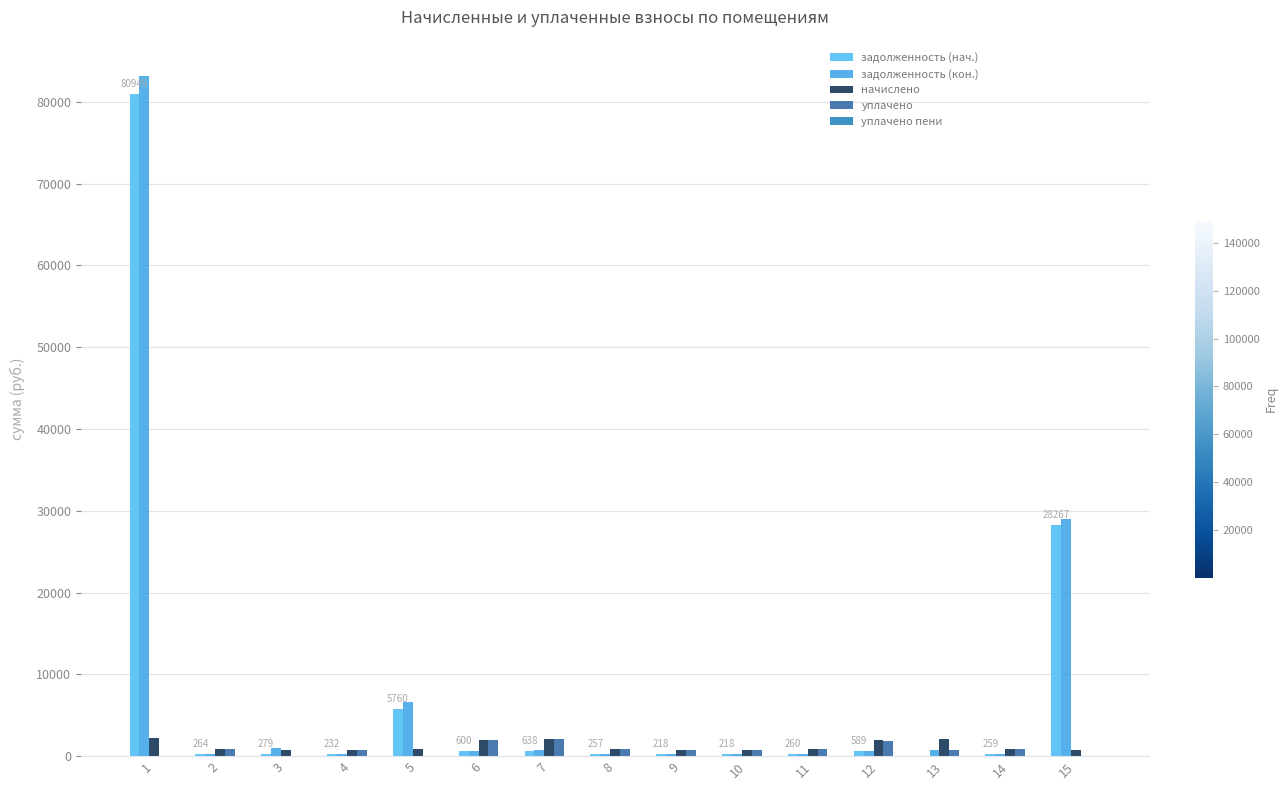

Does the chart contain stacked bars?

No